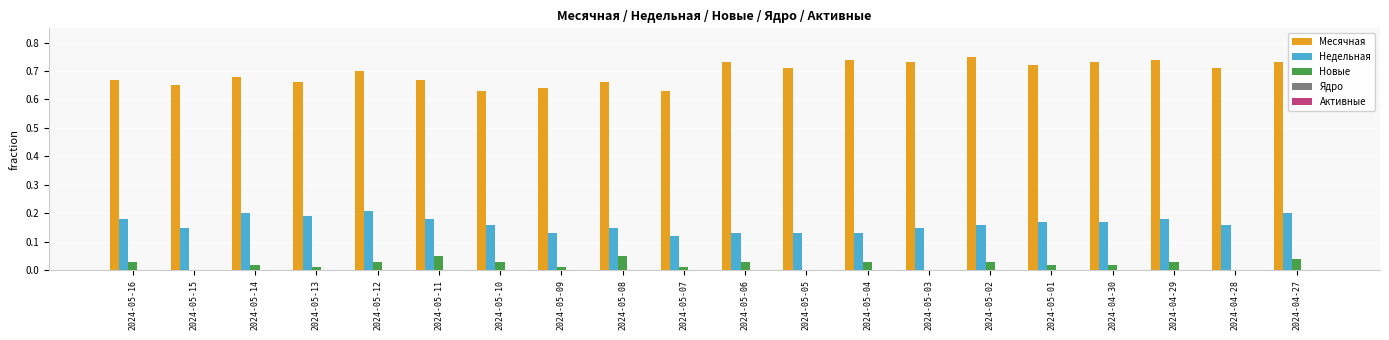

What is the total value across all series at 2024-05-04?

0.9